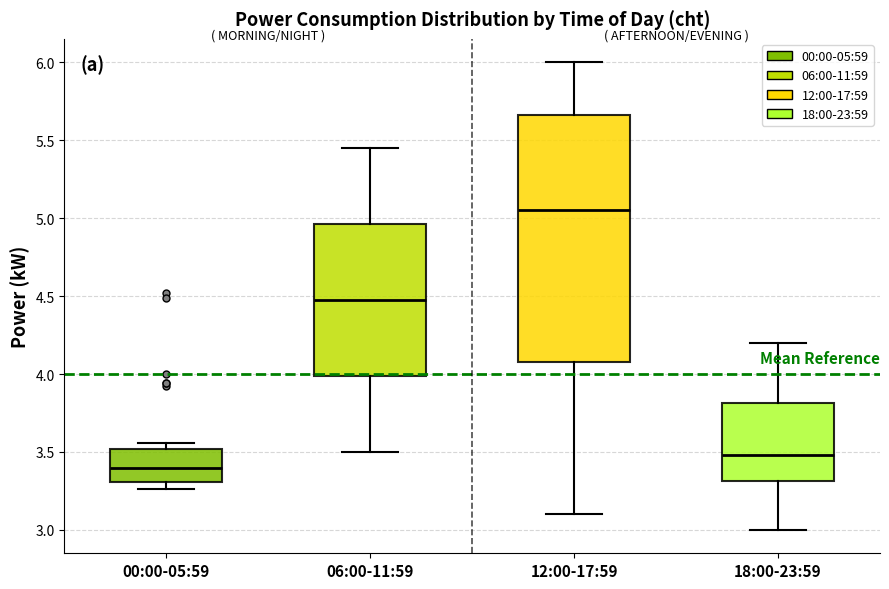

Reading left to right, read every box against the y-axis: the position of its median line, the range the box covers, and the ends of its whiskers. The values are not printed on the chart, so give them approximately, as read against the axis.

00:00-05:59: median 3.40, box 3.30 to 3.50, whiskers 3.25 to 3.55
06:00-11:59: median 4.50, box 4.00 to 4.95, whiskers 3.50 to 5.45
12:00-17:59: median 5.05, box 4.10 to 5.65, whiskers 3.10 to 6.00
18:00-23:59: median 3.50, box 3.30 to 3.80, whiskers 3.00 to 4.20